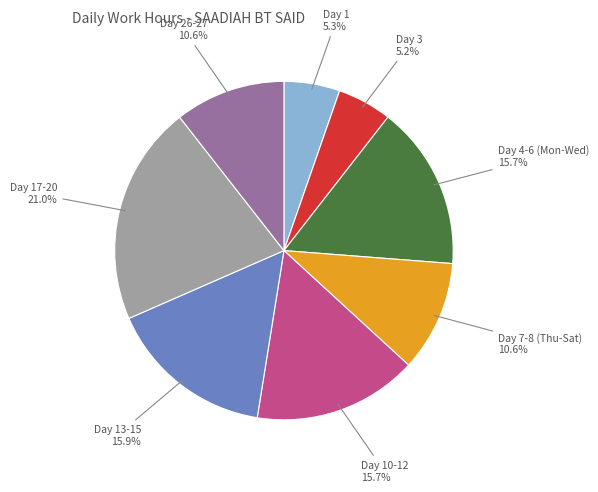

Is there any slice that represents more than half of the pie?

No